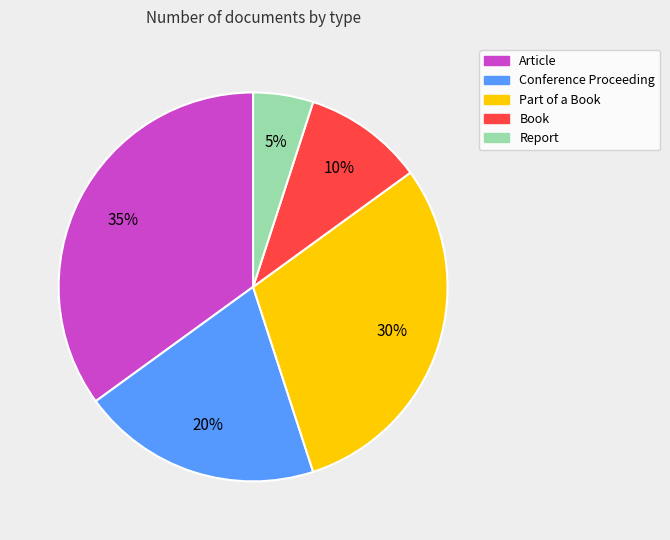

Do Part of a Book and Report together represent more than half of the pie?

No